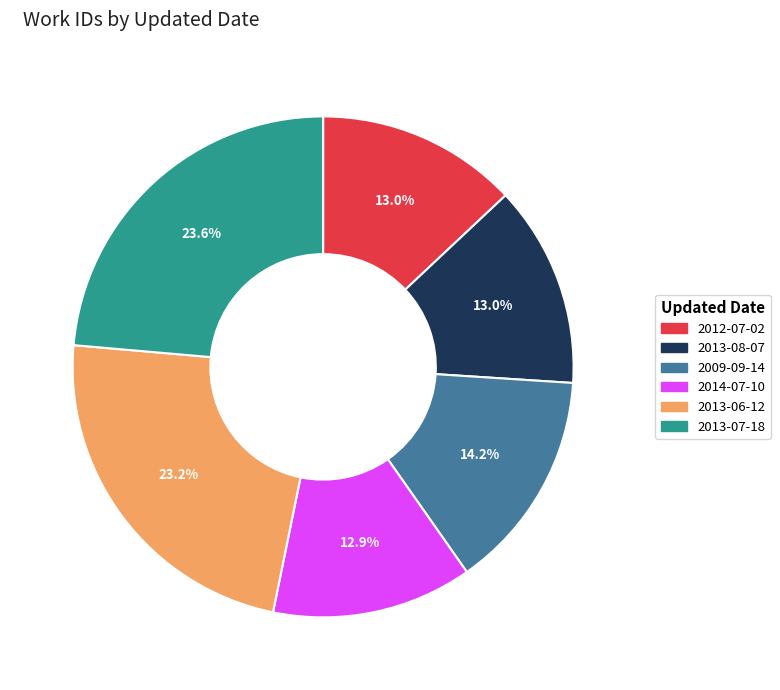

Count the number of slices in the pie.

6